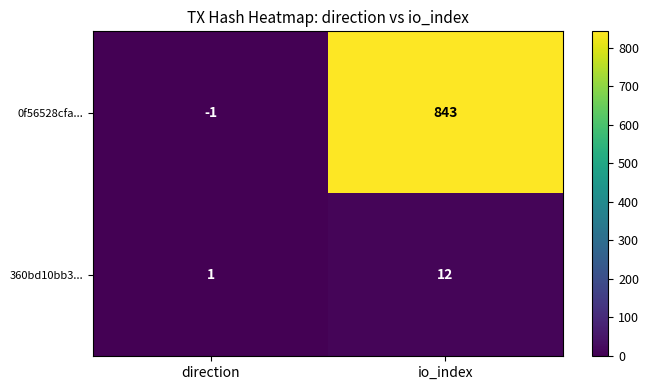

What is the greatest value displayed?

843